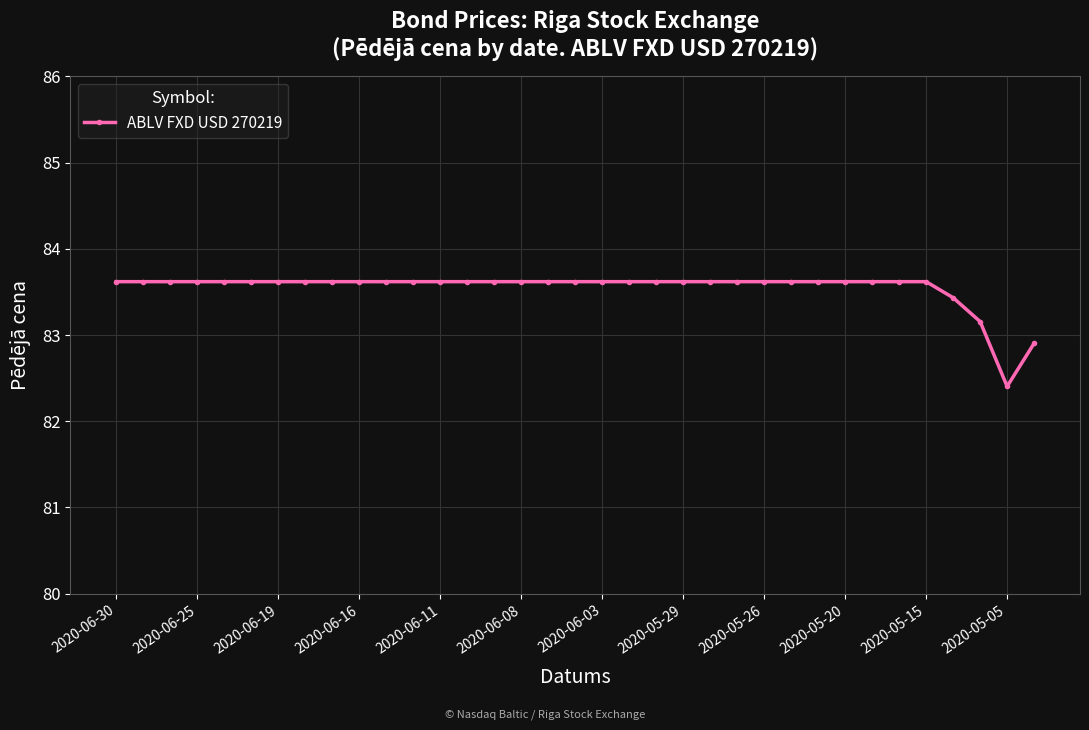

How many lines are shown in the chart?

1